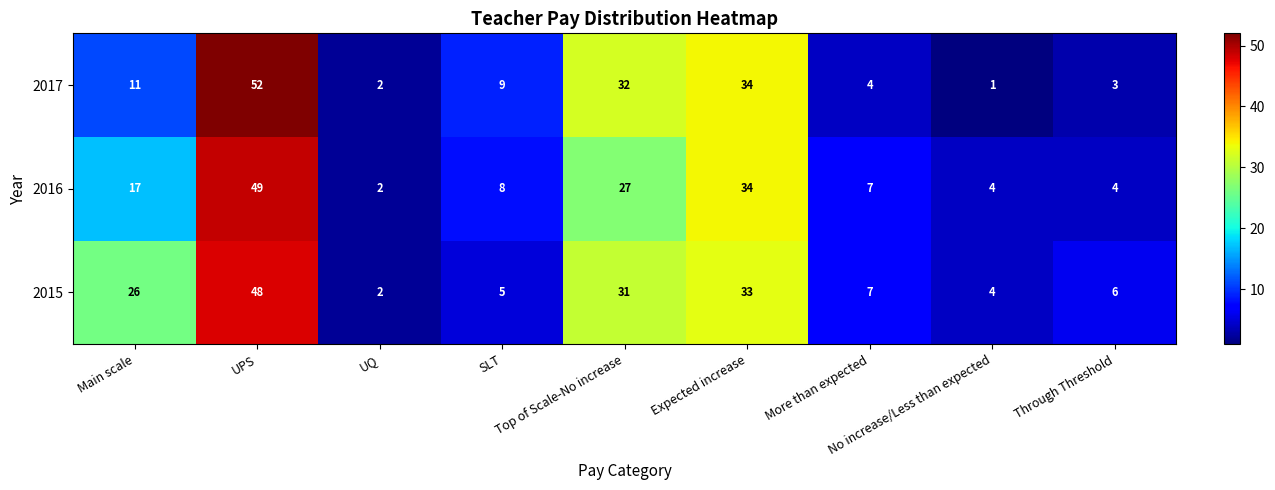

What is the sum of all 2015 values?

162